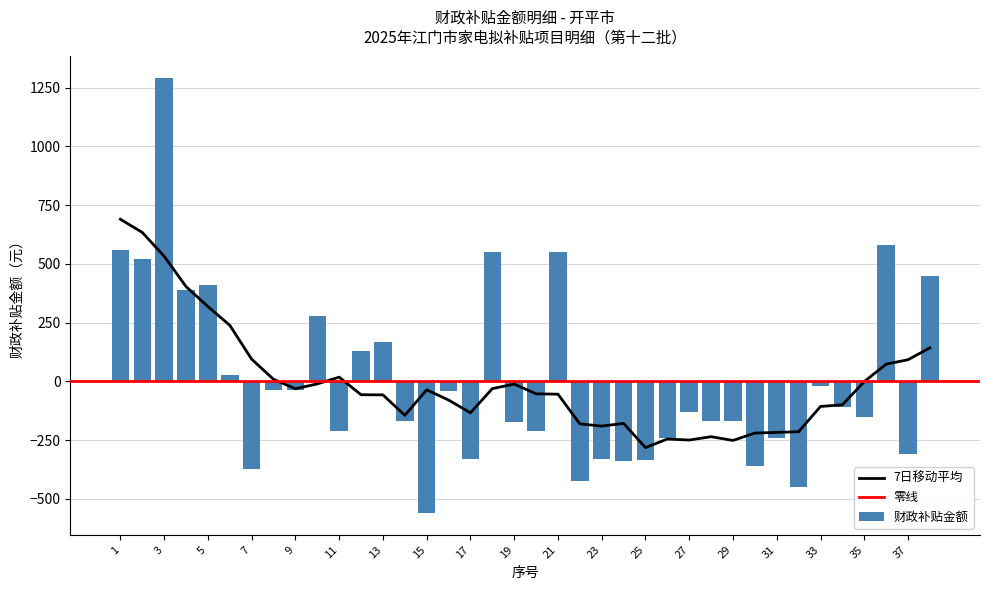

Reading right to left, transcribe all the data shown in this chart.

38=450.1	37=-309.7	36=582.1	35=-149.9	34=-109.7	33=-19.7	32=-447.3	31=-239.7	30=-360.0	29=-169.9	28=-169.9	27=-129.9	26=-239.7	25=-334.7	24=-339.7	23=-330.2	22=-424.7	21=550.3	20=-209.9	19=-173.7	18=550.1	17=-329.7	16=-39.7	15=-559.9	14=-169.9	13=170.1	12=130.3	11=-209.7	10=280.3	9=-35.9	8=-35.9	7=-370.7	6=26.3	5=410.3	4=390.3	3=1290.3	2=520.3	1=560.3